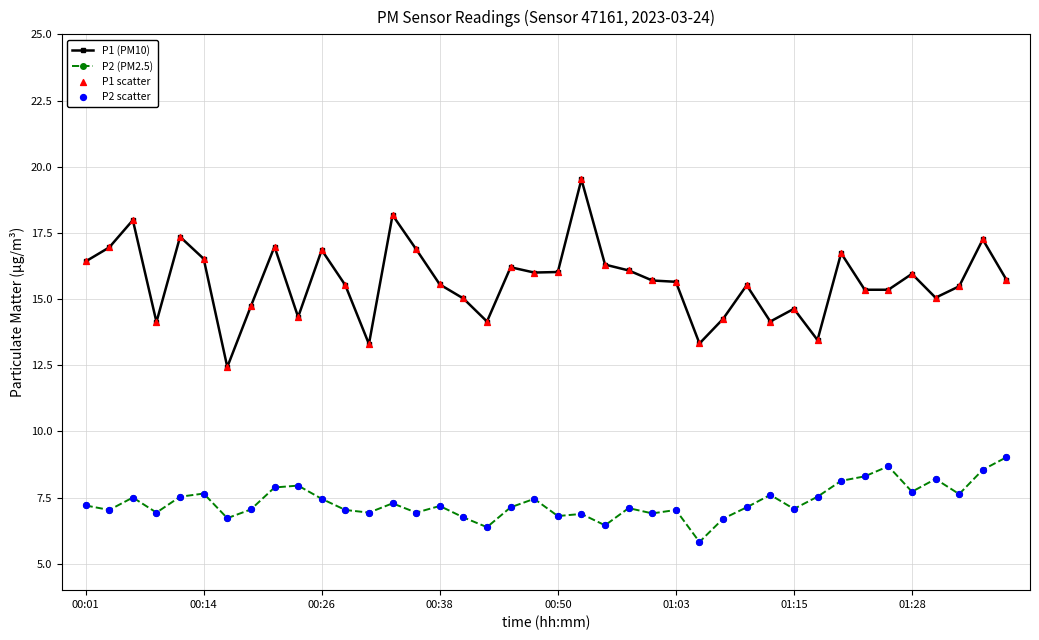

True or false: P2 (PM2.5) has more than 2 interior local peaks.

True